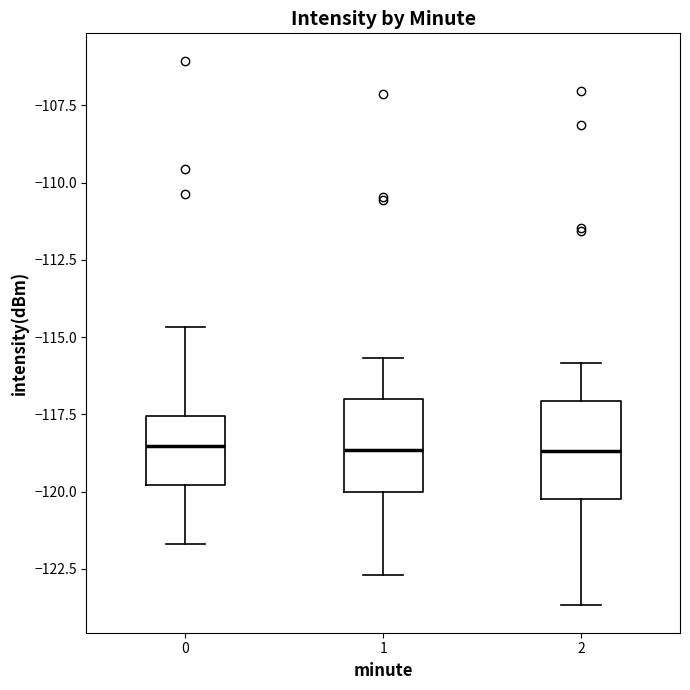

Where is the lower edge of the box at x = 2 on the y-axis? The values are not printed on the chart, so give them approximately, as read against the axis.

-120.0